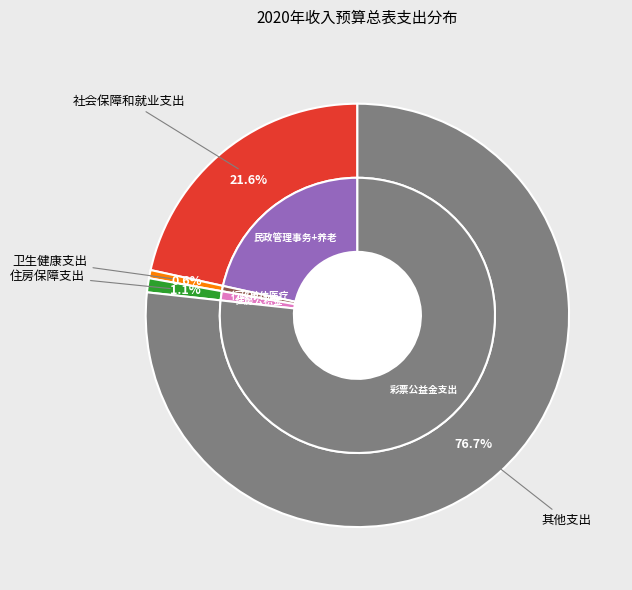

To the nearest percent, what is the average slice percentage?

25%